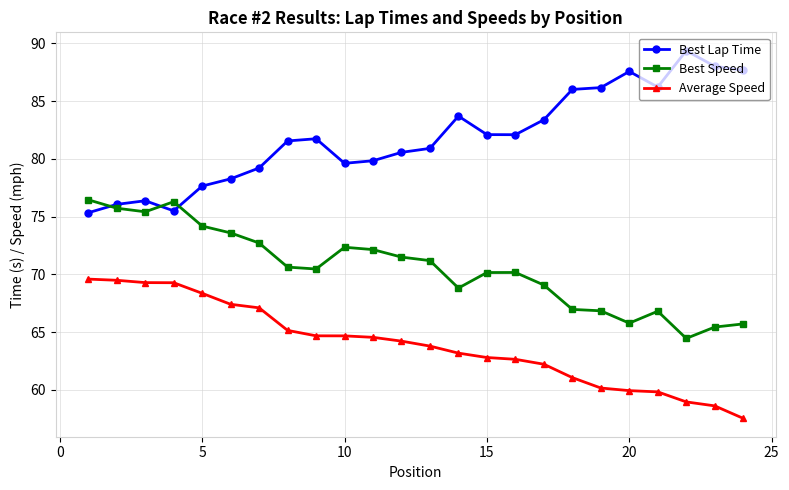

What is the sum of all Average Speed values?

1534.4